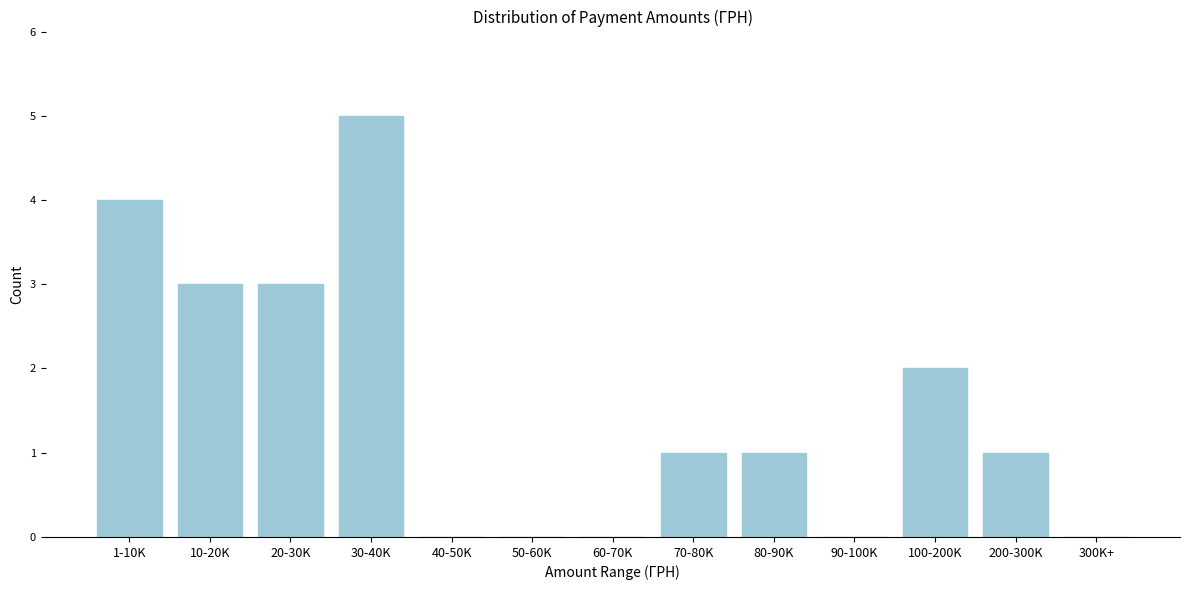

Reading left to right, transcribe all the data shown in this chart.

1-10K=4	10-20K=3	20-30K=3	30-40K=5	40-50K=0	50-60K=0	60-70K=0	70-80K=1	80-90K=1	90-100K=0	100-200K=2	200-300K=1	300K+=0